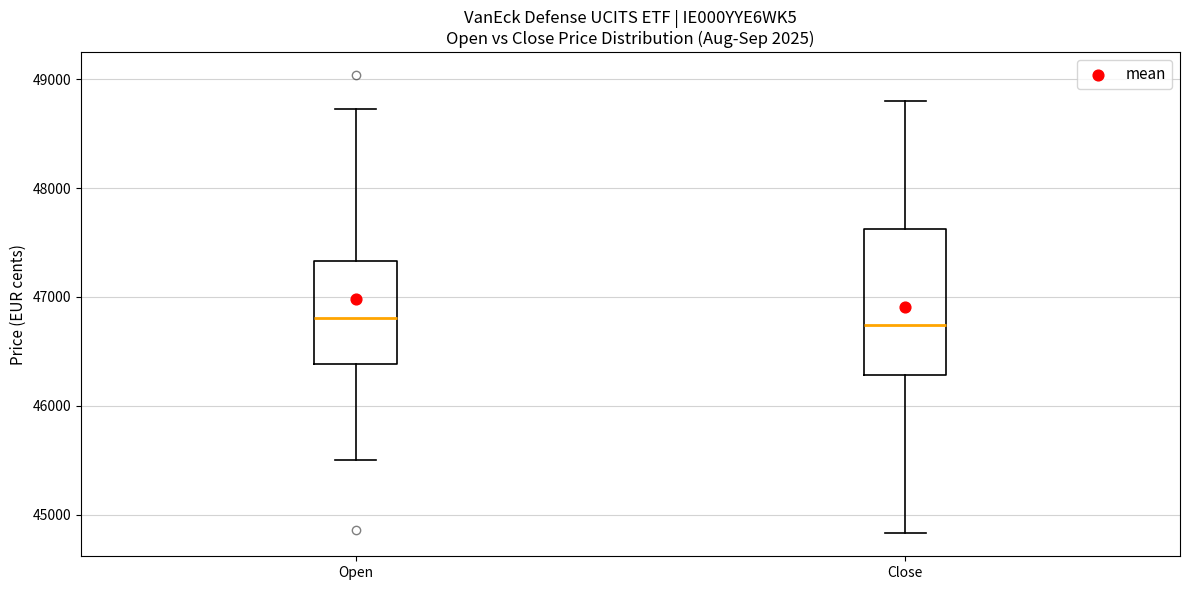

Reading left to right, read every box against the y-axis: the position of its median line, the range the box covers, and the ends of its whiskers. The values are not printed on the chart, so give them approximately, as read against the axis.

Open: median 46800, box 46400 to 47300, whiskers 45500 to 48700
Close: median 46700, box 46300 to 47600, whiskers 44800 to 48800